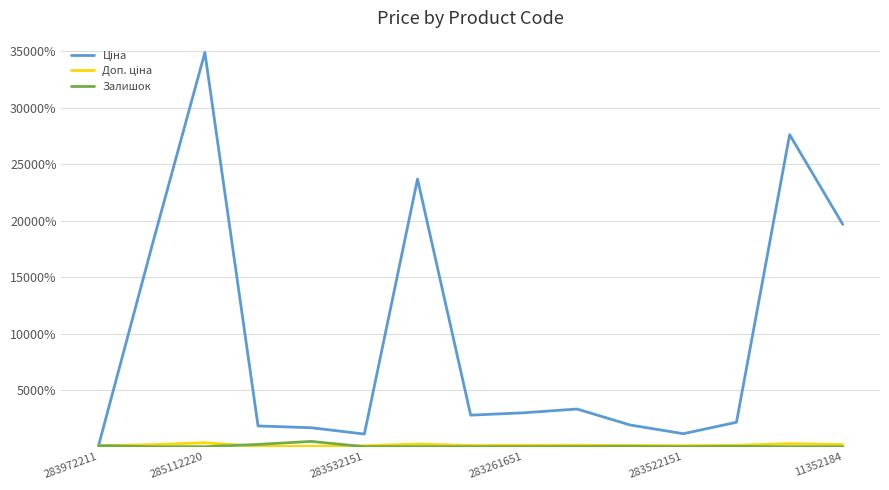

What is the greatest value displayed?

34908.5